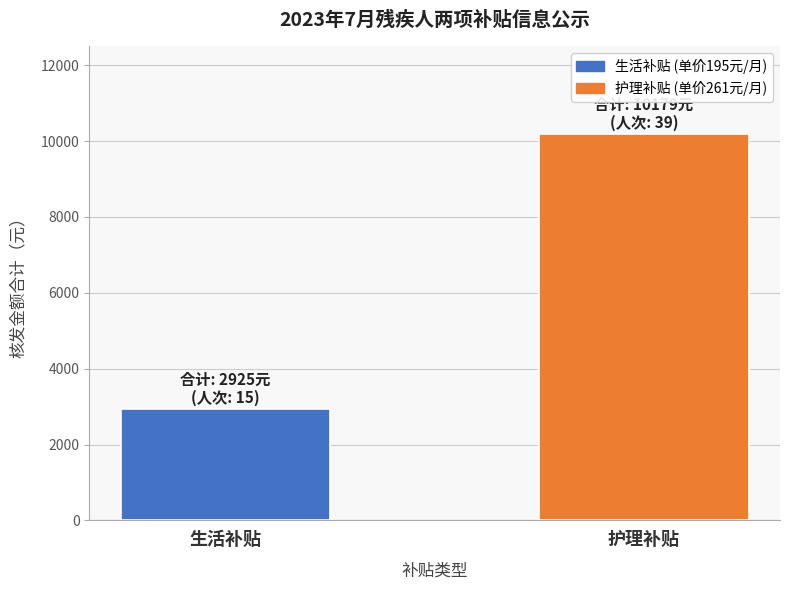

Between 生活补贴 and 护理补贴, which is larger?

护理补贴